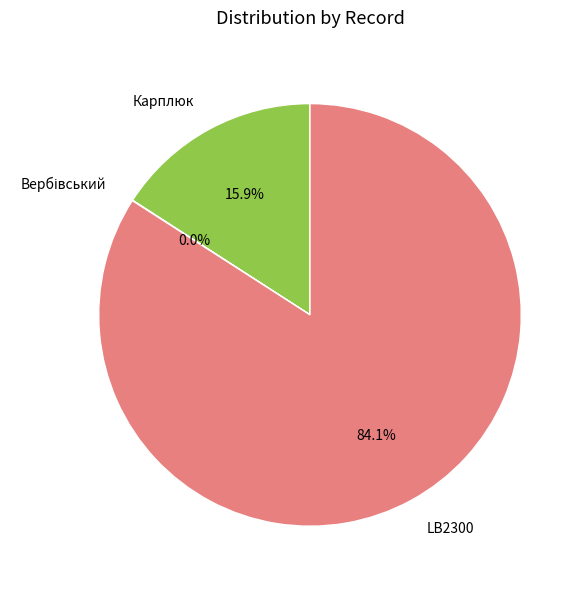

Which category has the biggest portion of the pie?

LB2300